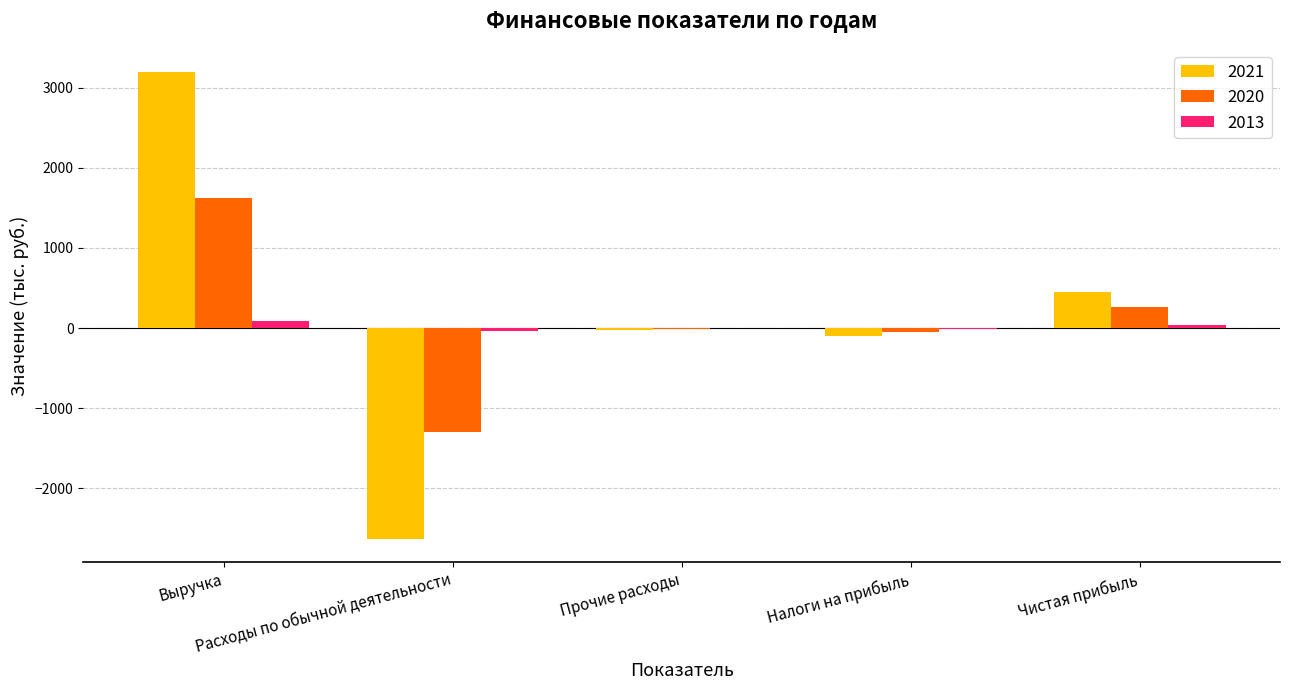

Read the 2020 value at Прочие расходы.

-12